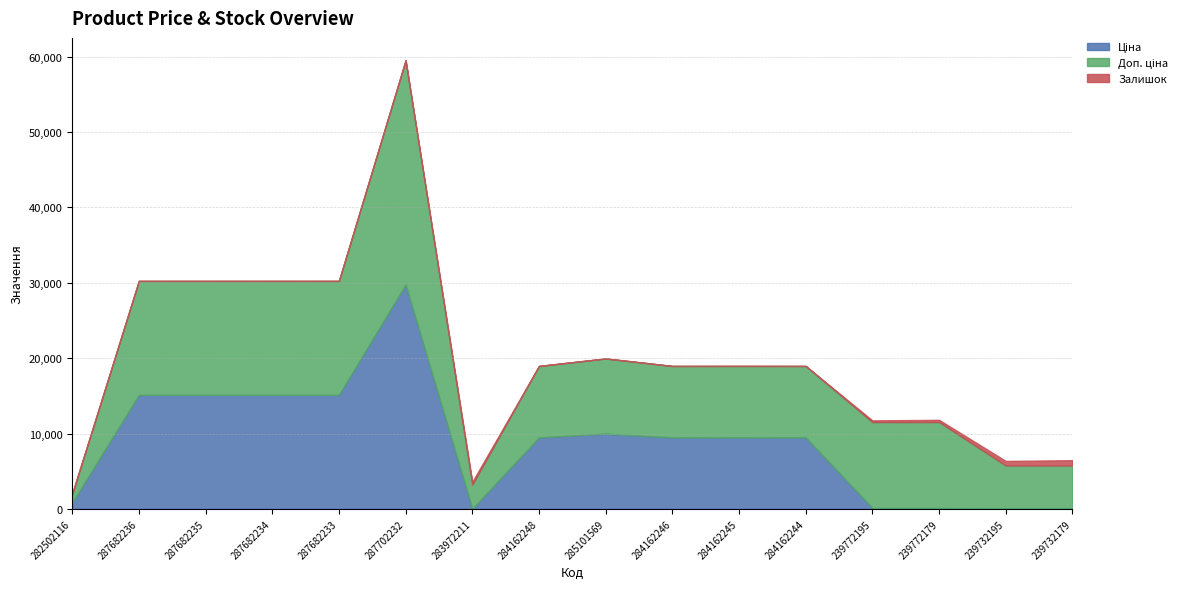

The value of Доп. ціна at 284162244 is 4805.1. True or false?

False